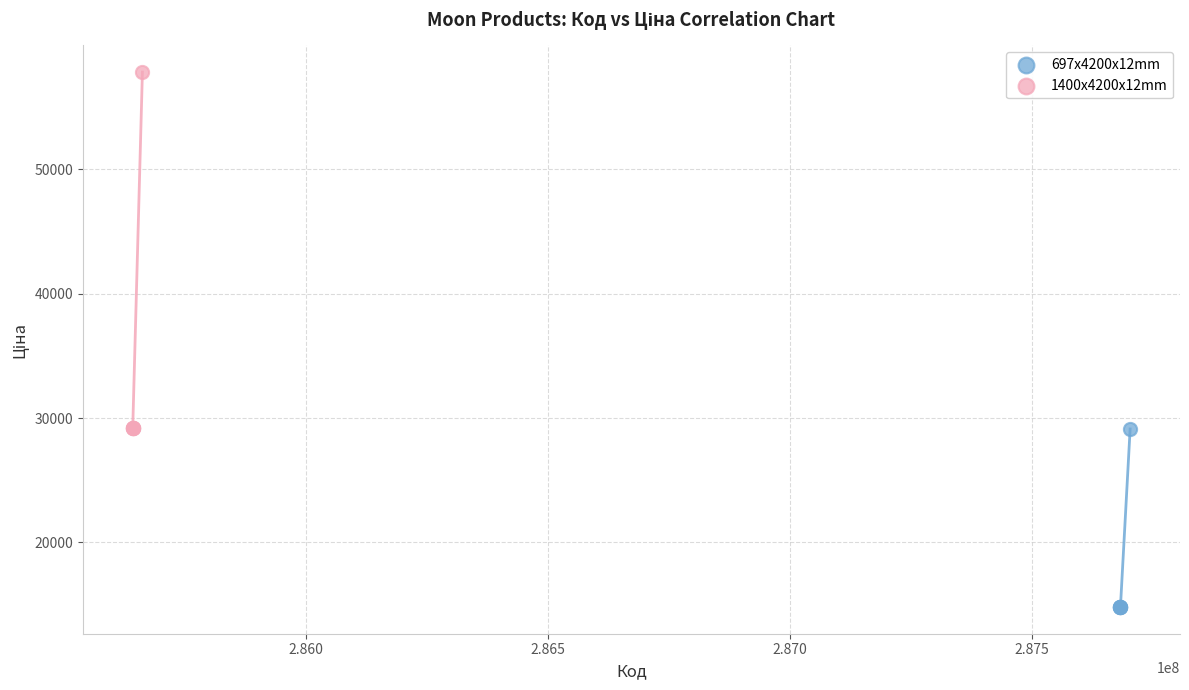

Which series has the largest Y range (max minus min)?

1400x4200x12mm